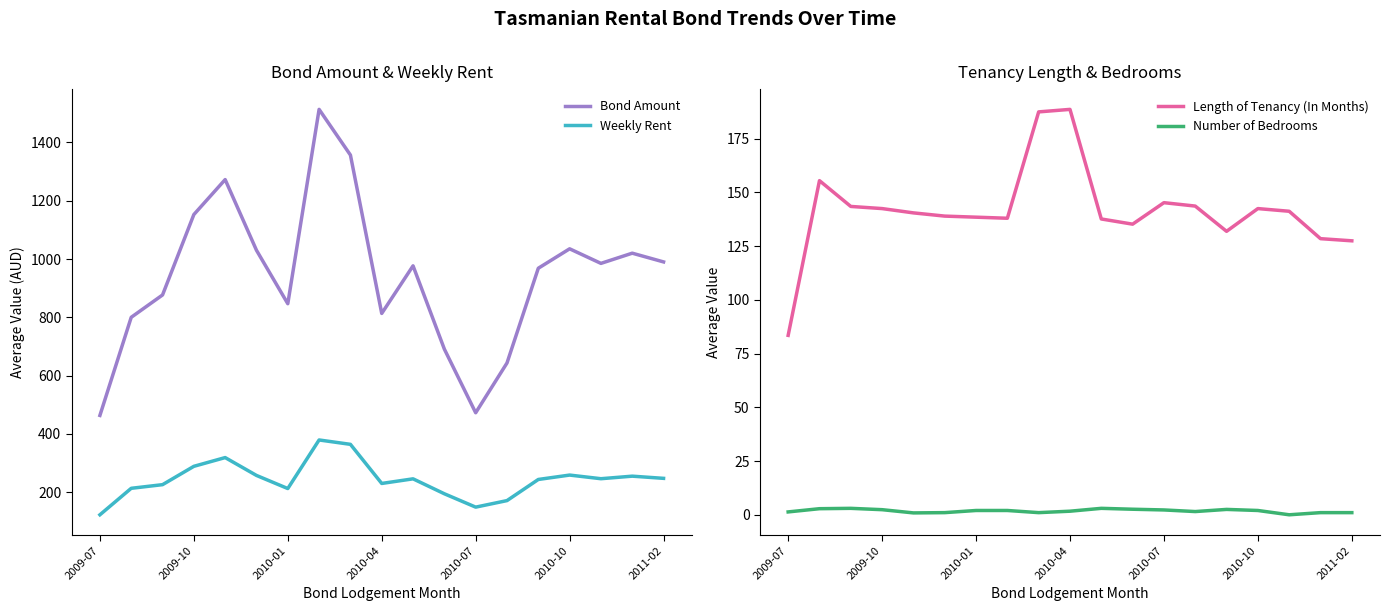

True or false: Length of Tenancy (In Months) and Bond Amount cross at least once.

False